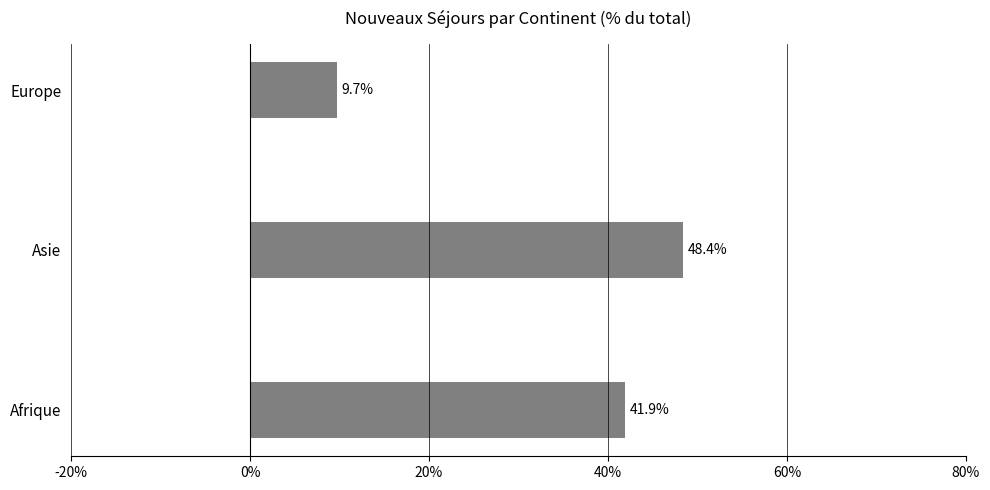

What is the difference between the maximum and minimum values?

38.7